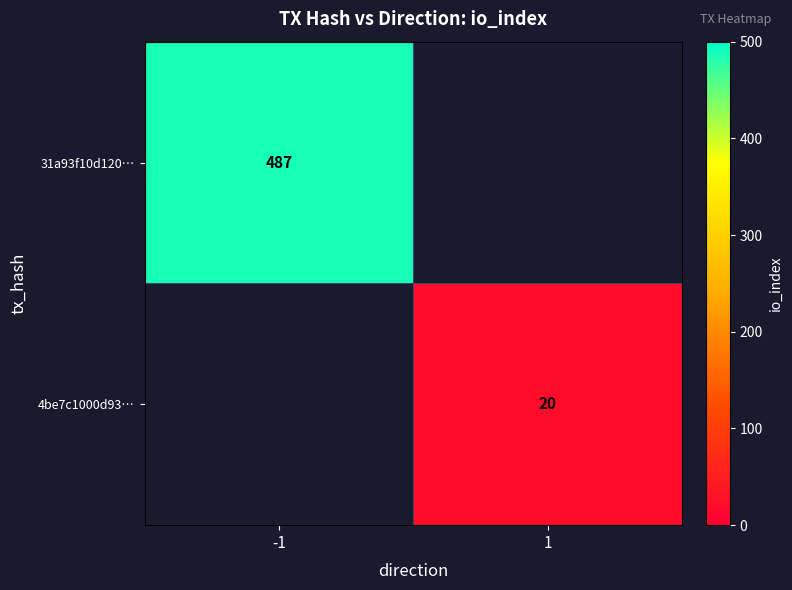

The value of 4be7c1000d93… at 1 is 20. True or false?

True